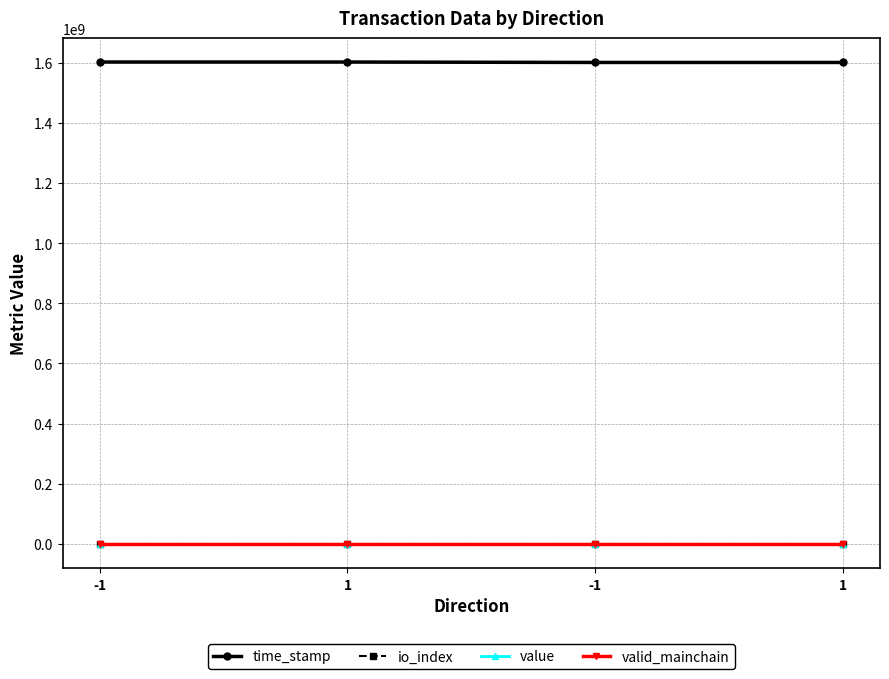

True or false: valid_mainchain and time_stamp cross at least once.

False